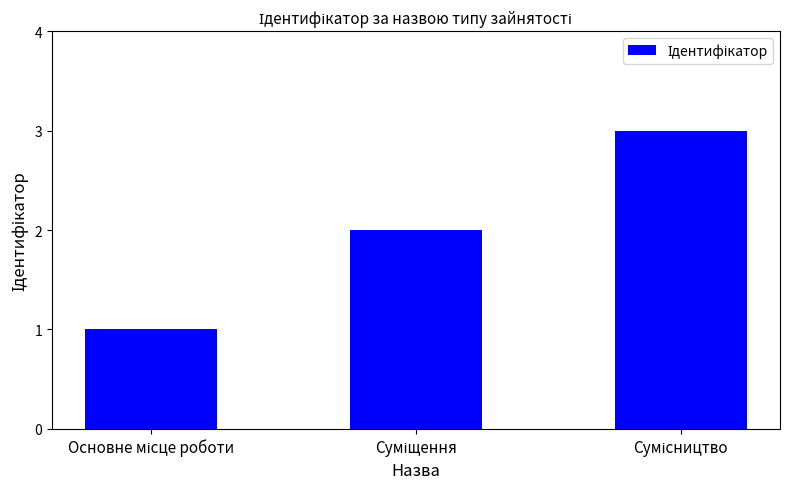

What is the maximum value shown in the chart?

3